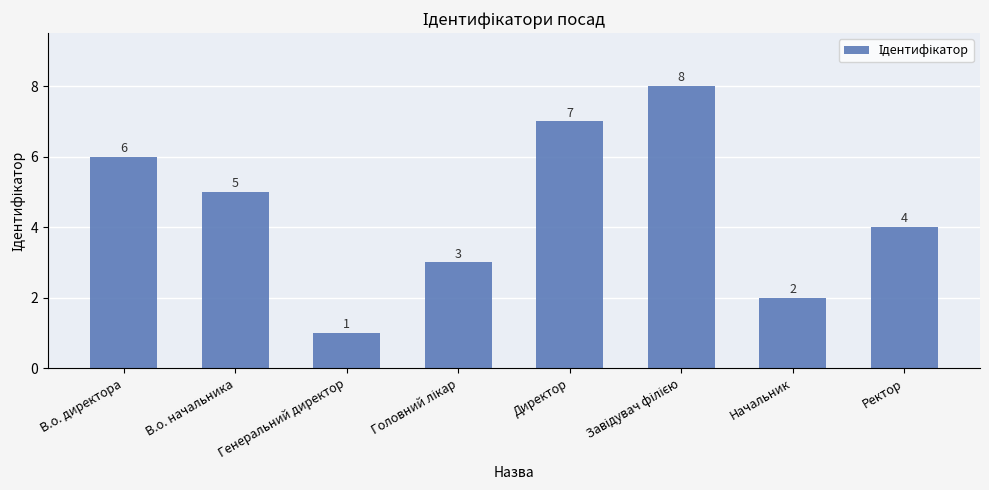

What is the label of the 6th bar from the right?

Генеральний директор